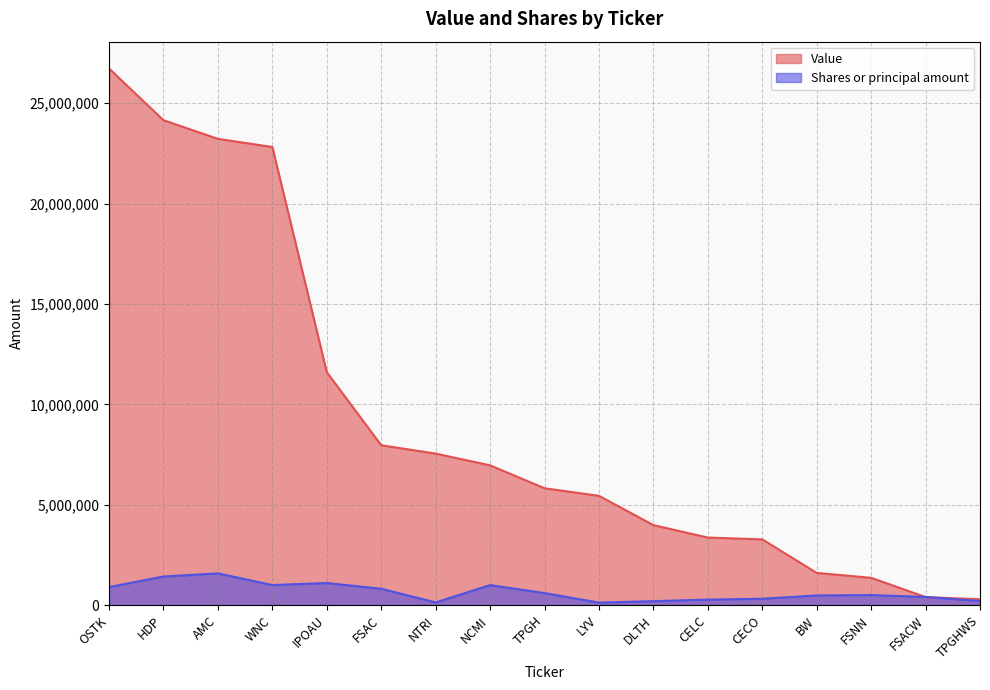

Which series has the largest range (max minus min)?

Value